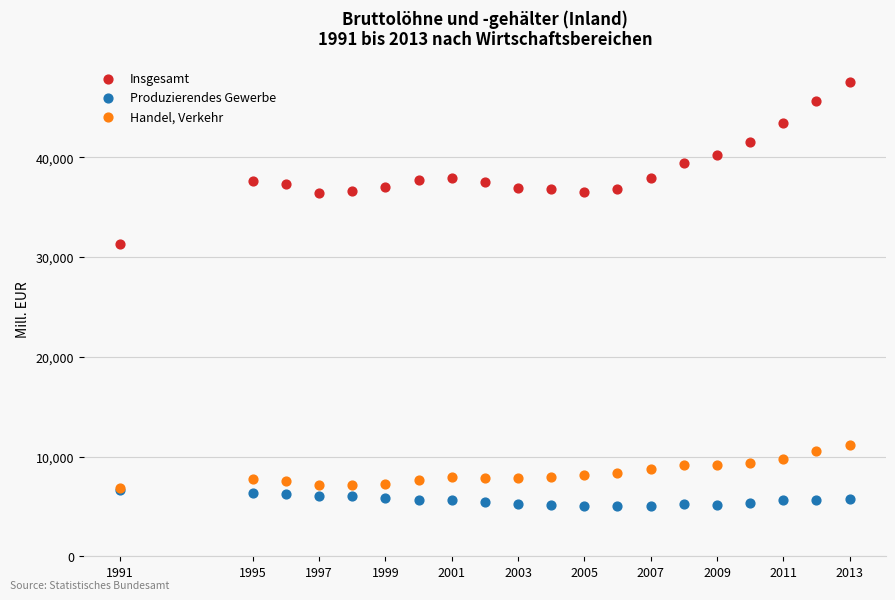

What are all the series names shown in the legend?

Insgesamt, Produzierendes Gewerbe, Handel, Verkehr